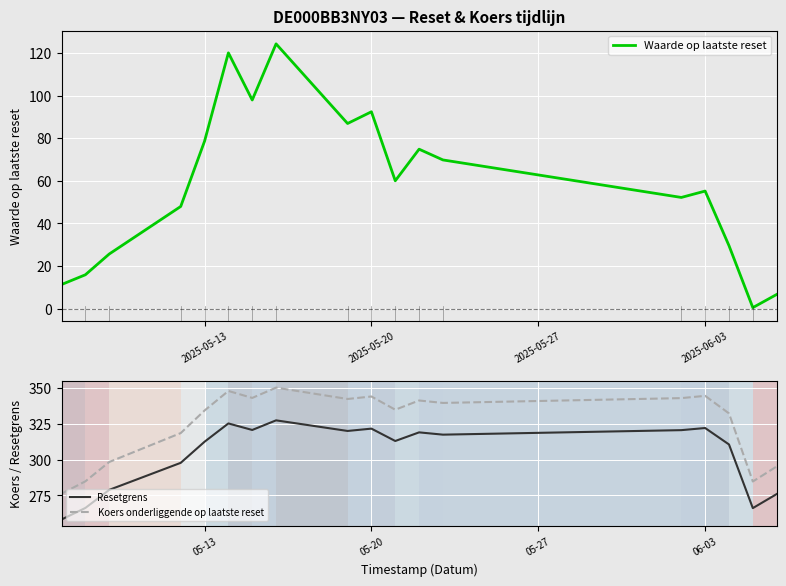

True or false: Resetgrens and Koers onderliggende op laatste reset intersect in this chart.

False